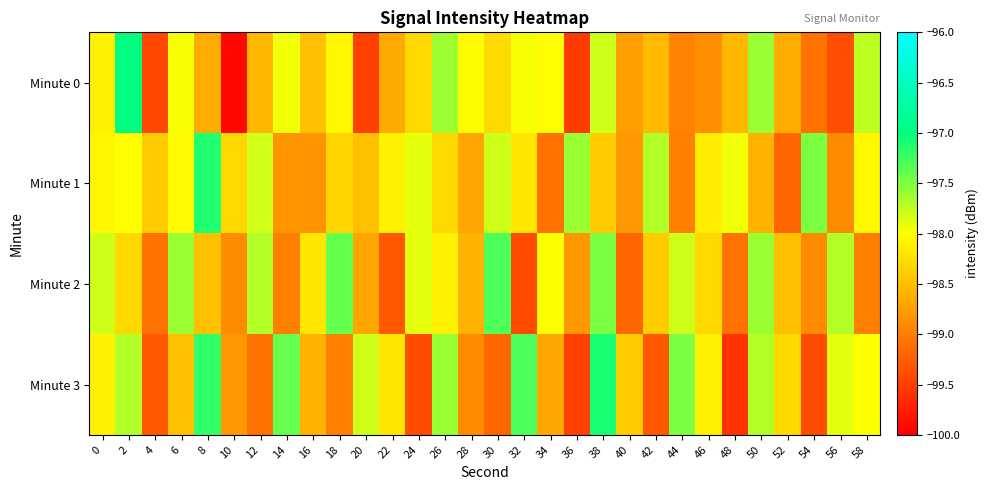

At 22, list the series in order from smallest to largest.

Minute 2, Minute 0, Minute 3, Minute 1